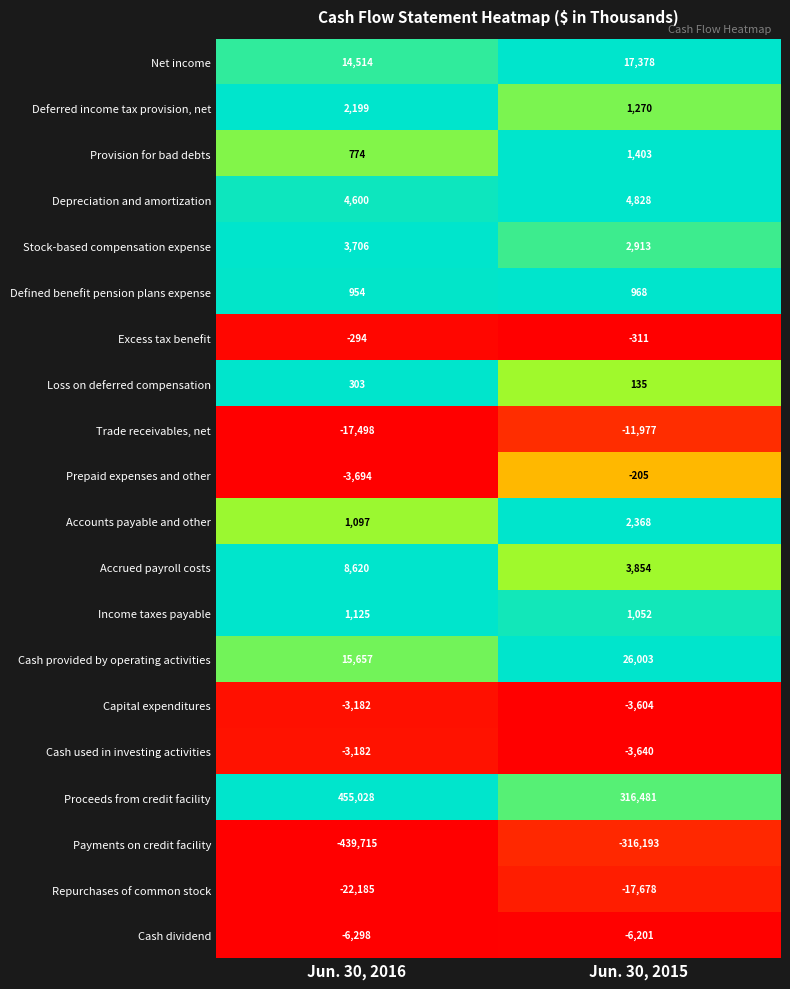

At how many categories does at least one series exceed 0?

2